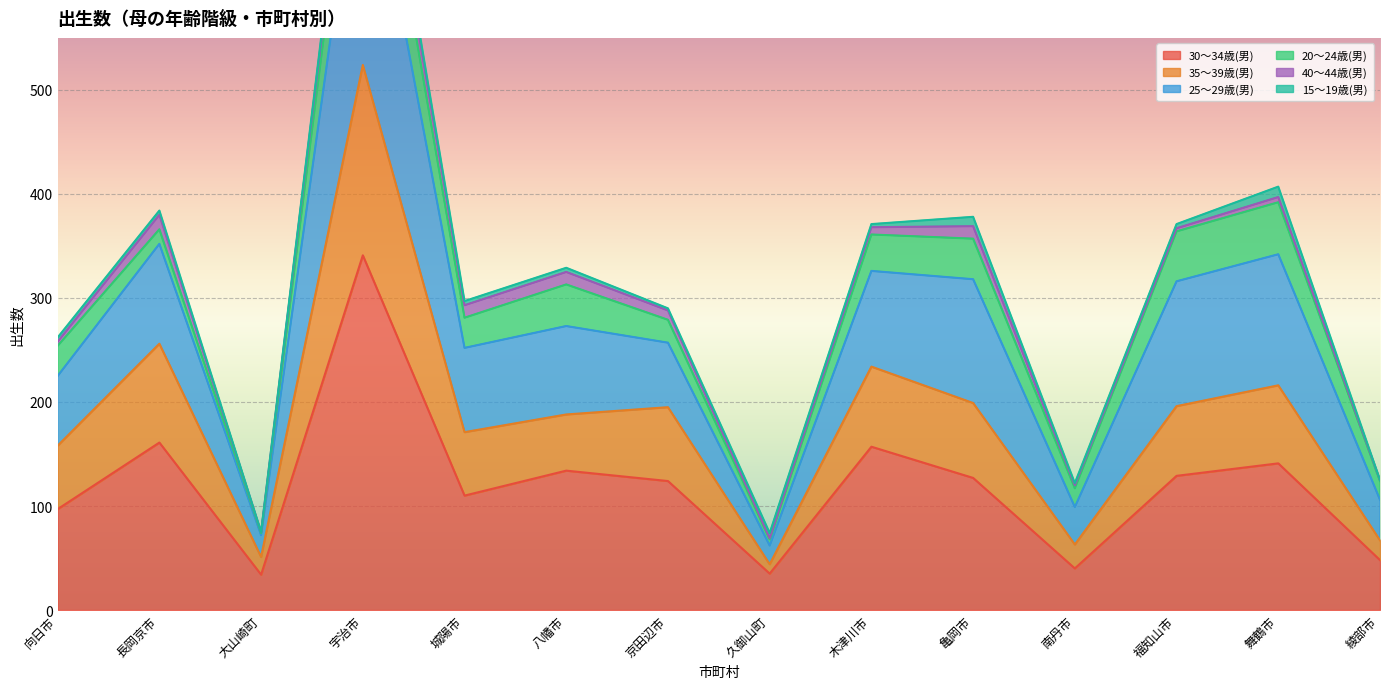

Is it true that 30～34歳(男) equals 191 at 福知山市?

False